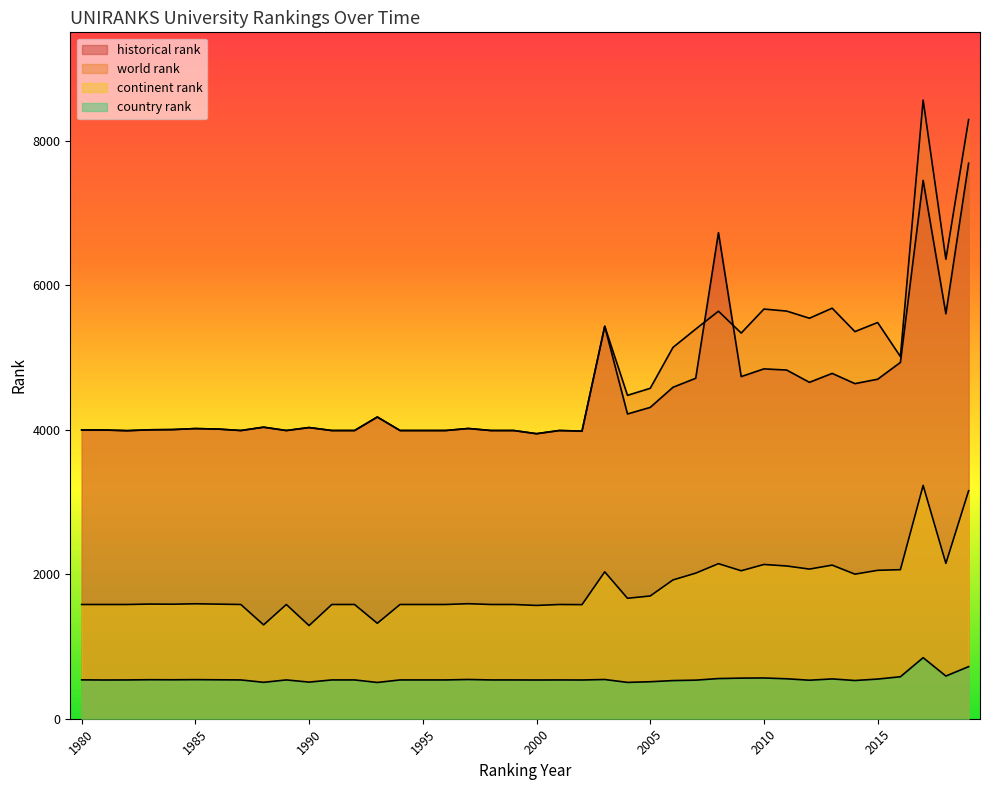

How many lines are shown in the chart?

4